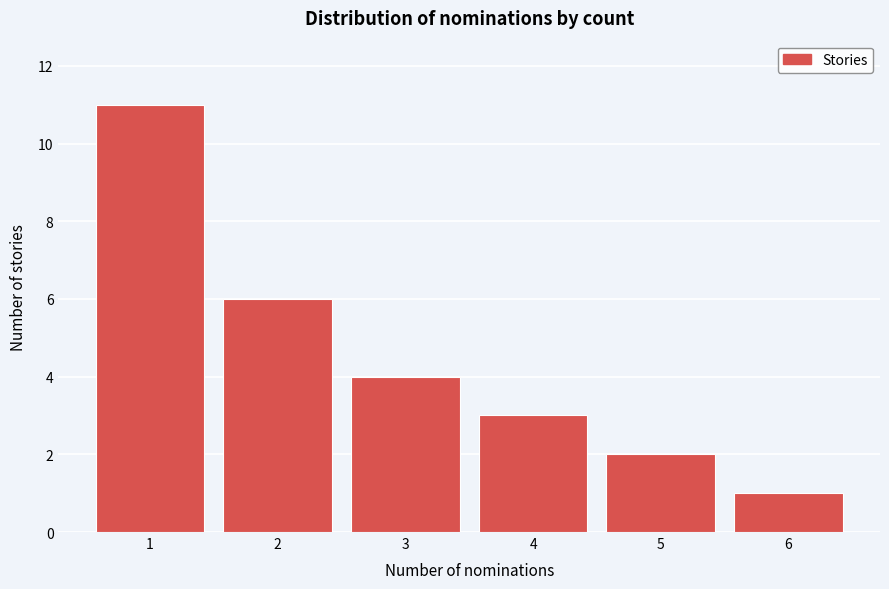

Reading left to right, transcribe all the data shown in this chart.

11	6	4	3	2	1